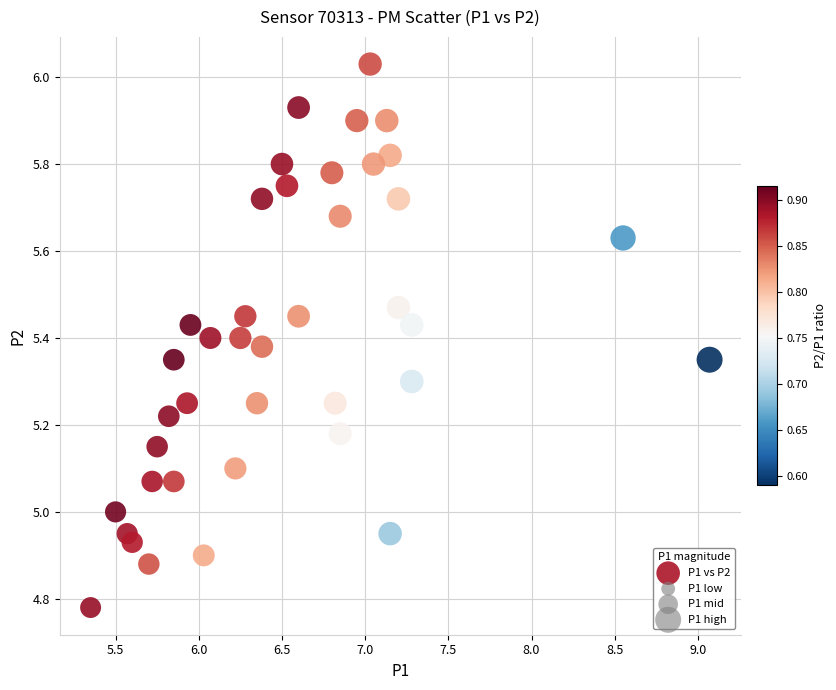

What is the range of X values (max minus min)?

3.7